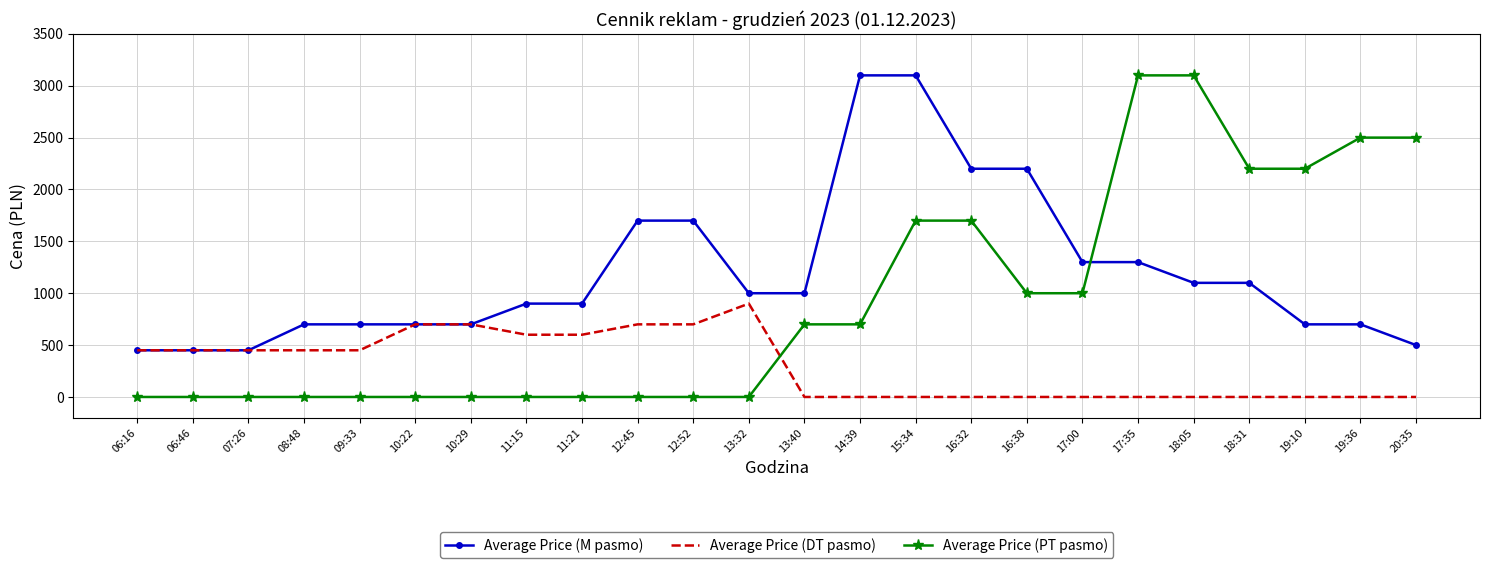

Between 11:15 and 17:35, which series saw the biggest shift?

Average Price (PT pasmo)